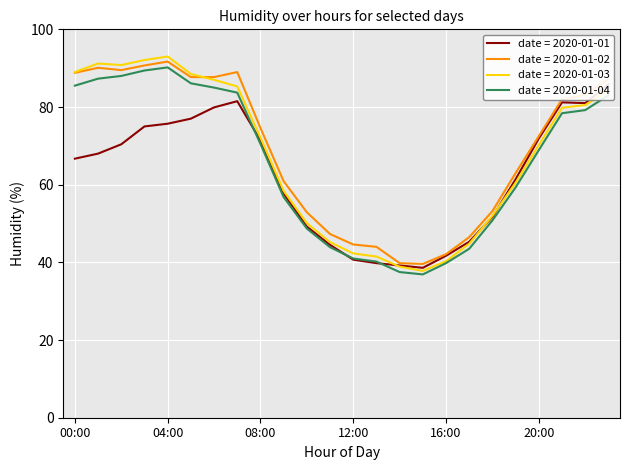

How many interior local valleys does the 2020-01-02 series have?

2